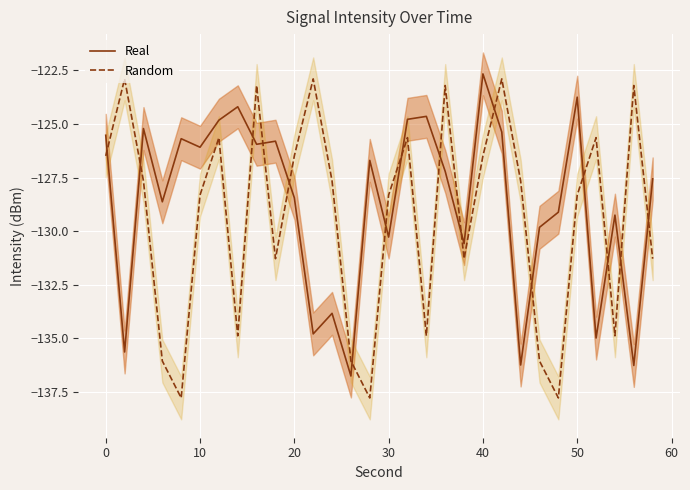

After their last crossing, which series has the higher values: Random or Real?

Real